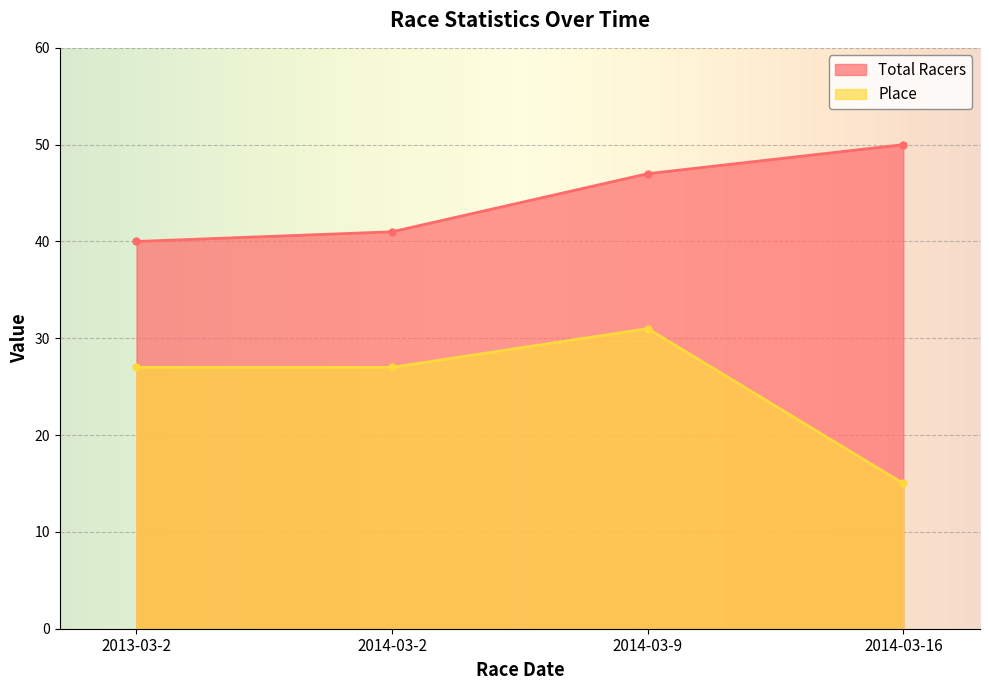

What is the label of the 4th point from the right?

2013-03-2